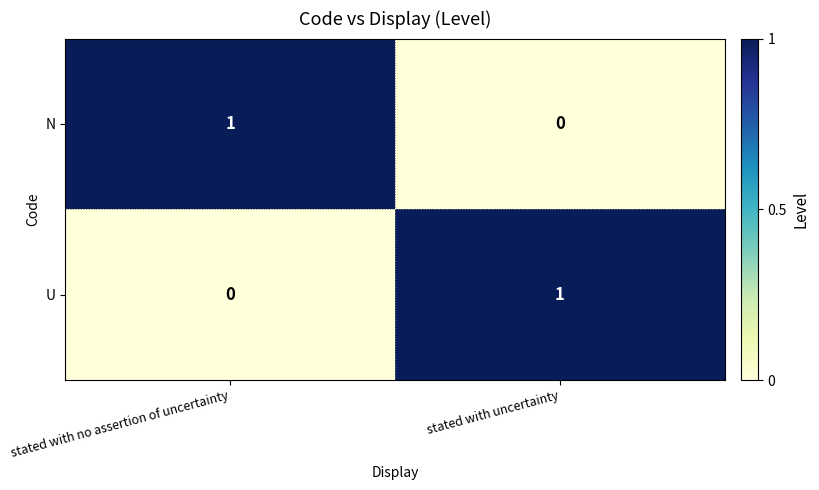

The U series shows 0 at stated with uncertainty. True or false?

False